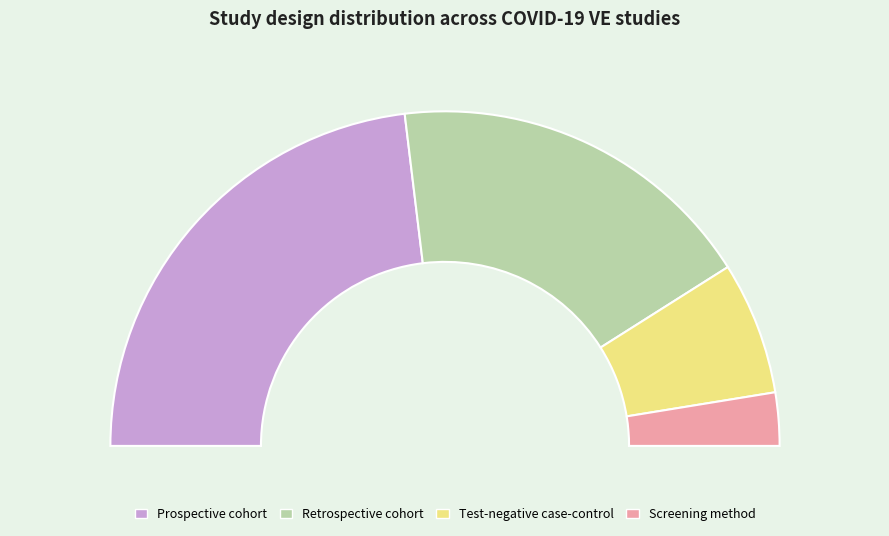

What percentage is the Screening method slice, to the nearest percent?

5%